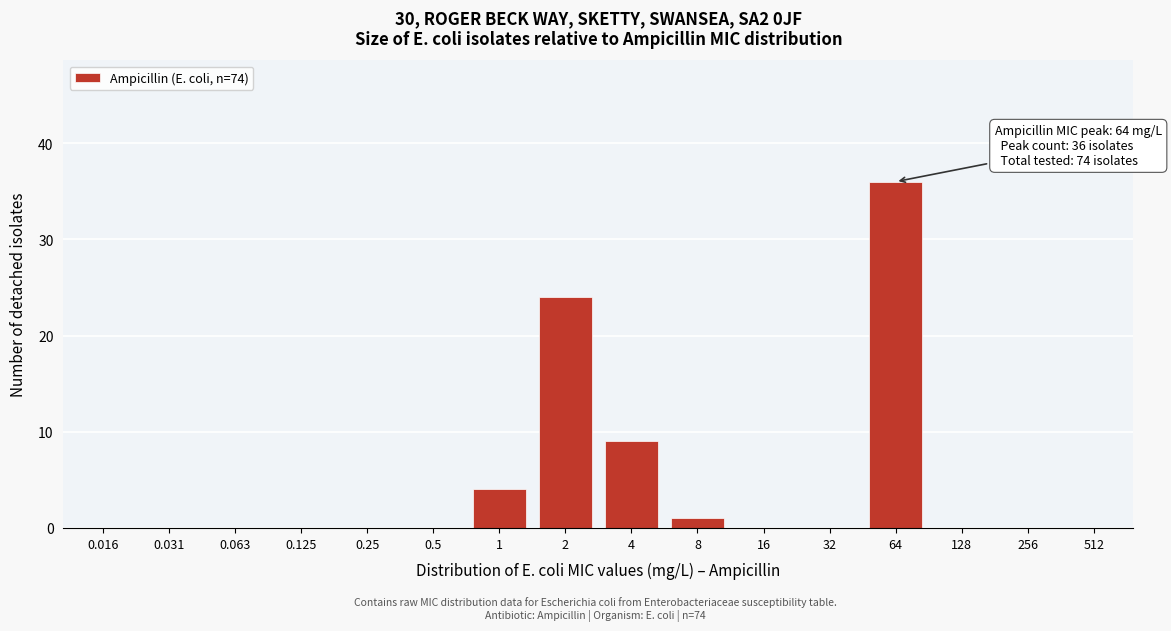

Reading left to right, extract all data points from this chart.

0.016=0	0.031=0	0.063=0	0.125=0	0.25=0	0.5=0	1=4	2=24	4=9	8=1	16=0	32=0	64=36	128=0	256=0	512=0